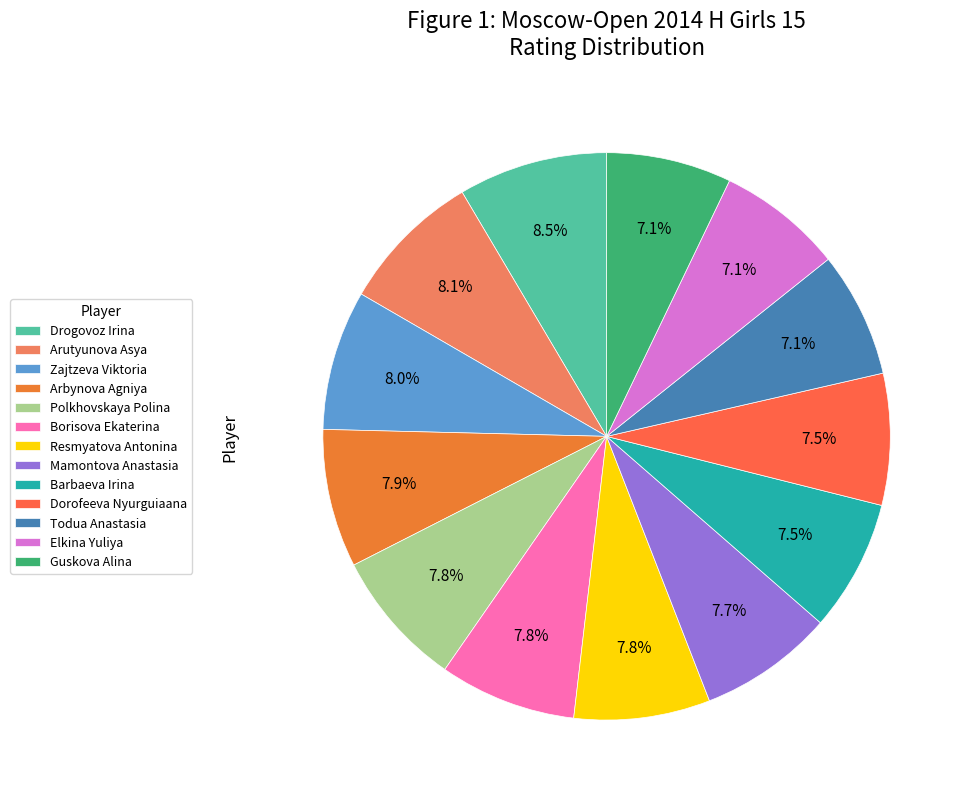

Does Barbaeva Irina represent more than half of the total?

No